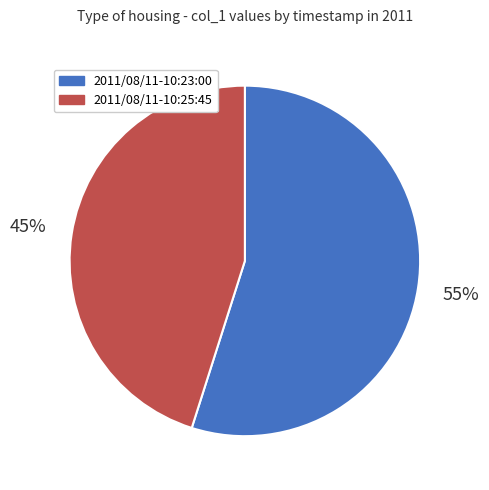

Is there a majority slice in this chart?

Yes